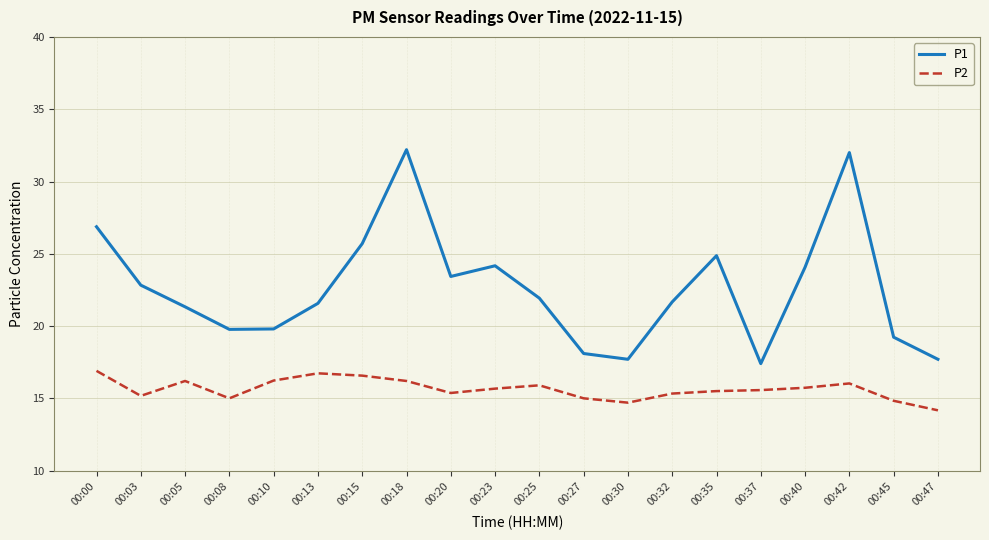

Where does the P1 series first go above 21?

00:00